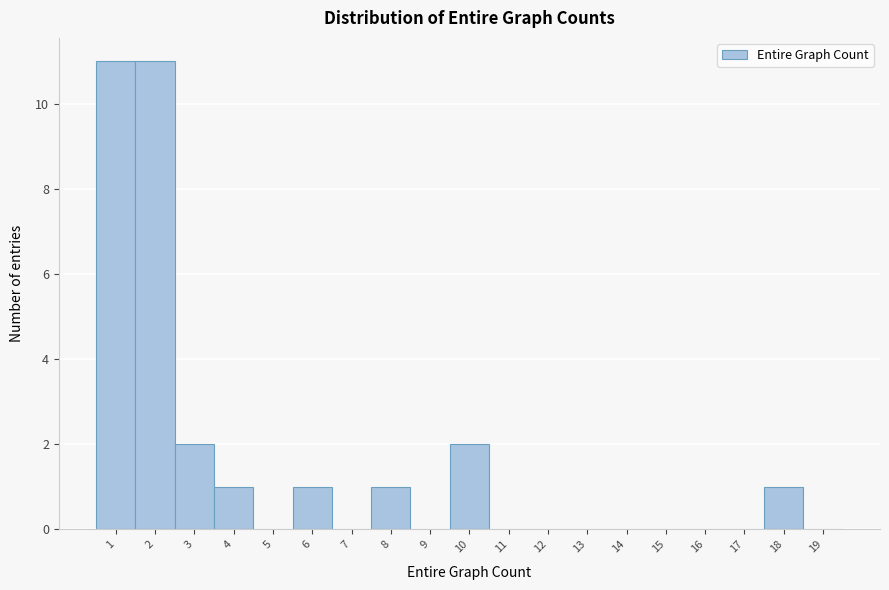

Reading left to right, list every bar in this chart as the range it spans on the x-axis followed by its height. The values are not printed on the chart, so give them approximately, as read against the axis.

0.5 to 1.5: 11
1.5 to 2.5: 11
2.5 to 3.5: 2
3.5 to 4.5: 1
4.5 to 5.5: 0
5.5 to 6.5: 1
6.5 to 7.5: 0
7.5 to 8.5: 1
8.5 to 9.5: 0
9.5 to 10.5: 2
10.5 to 11.5: 0
11.5 to 12.5: 0
12.5 to 13.5: 0
13.5 to 14.5: 0
14.5 to 15.5: 0
15.5 to 16.5: 0
16.5 to 17.5: 0
17.5 to 18.5: 1
18.5 to 19.5: 0